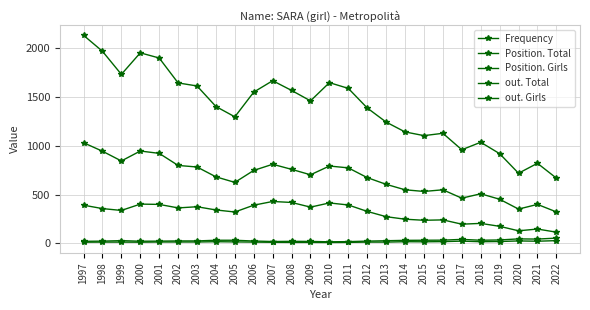

True or false: out. Girls and Position. Total cross at least once.

False